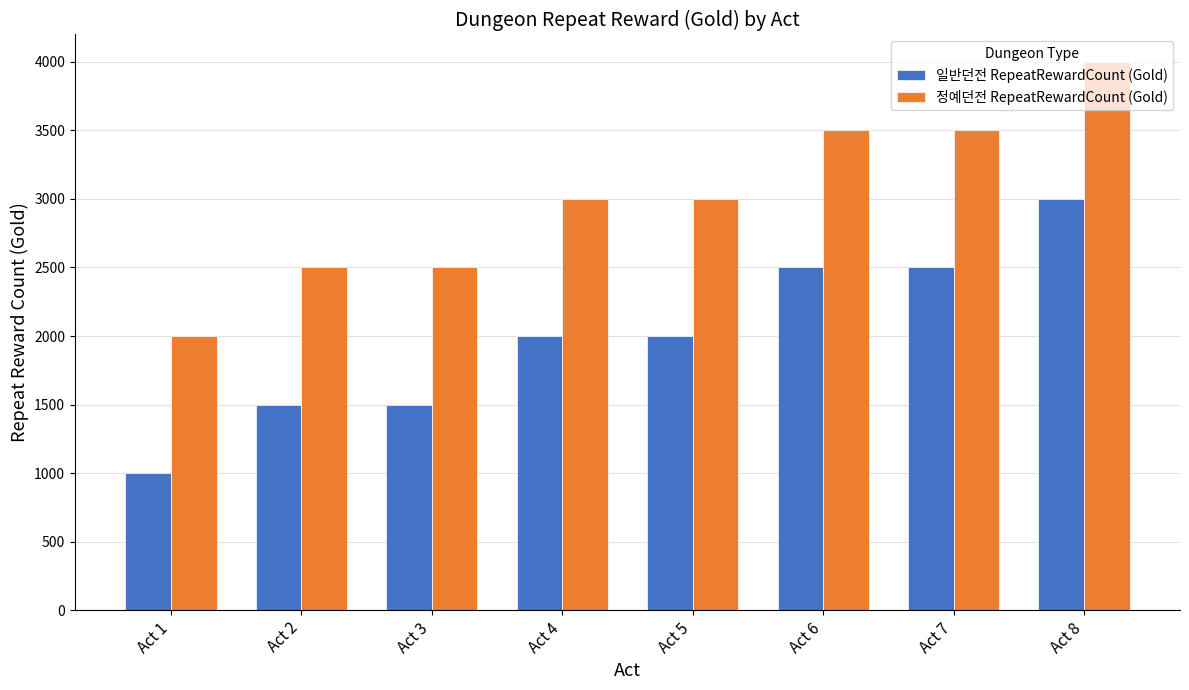

What is the spread (max minus min) of values at Act 7?

1000